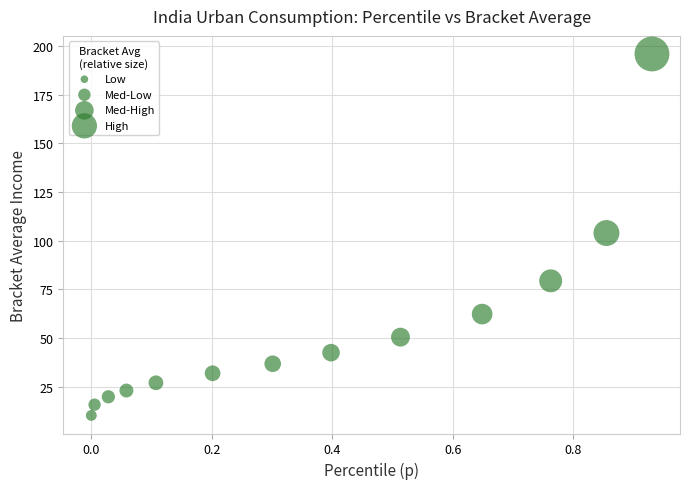

What is the range of X values (max minus min)?

0.9